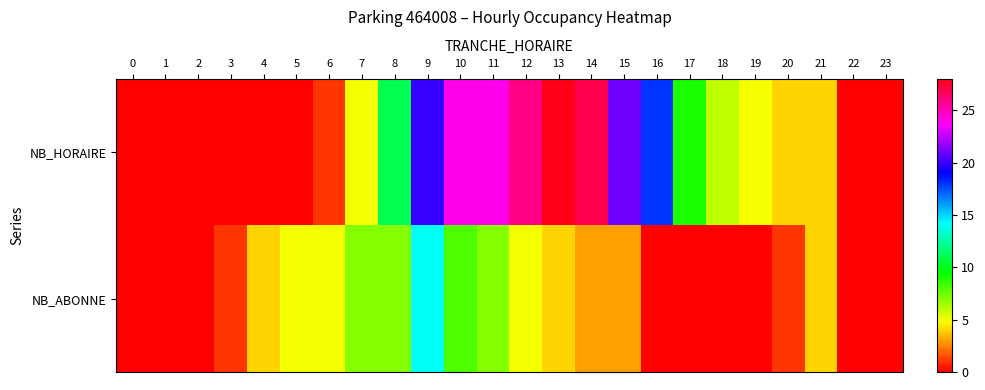

Which series has the largest total across all categories?

NB_HORAIRE